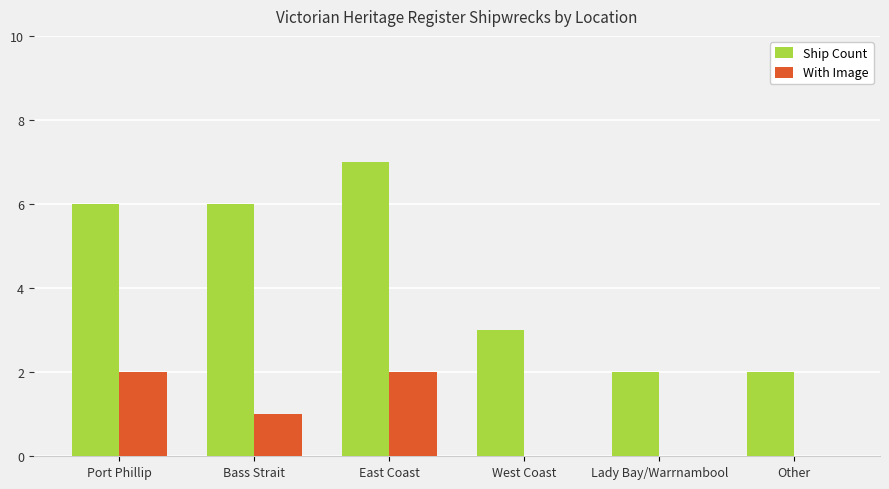

Which series has the widest spread of values?

Ship Count